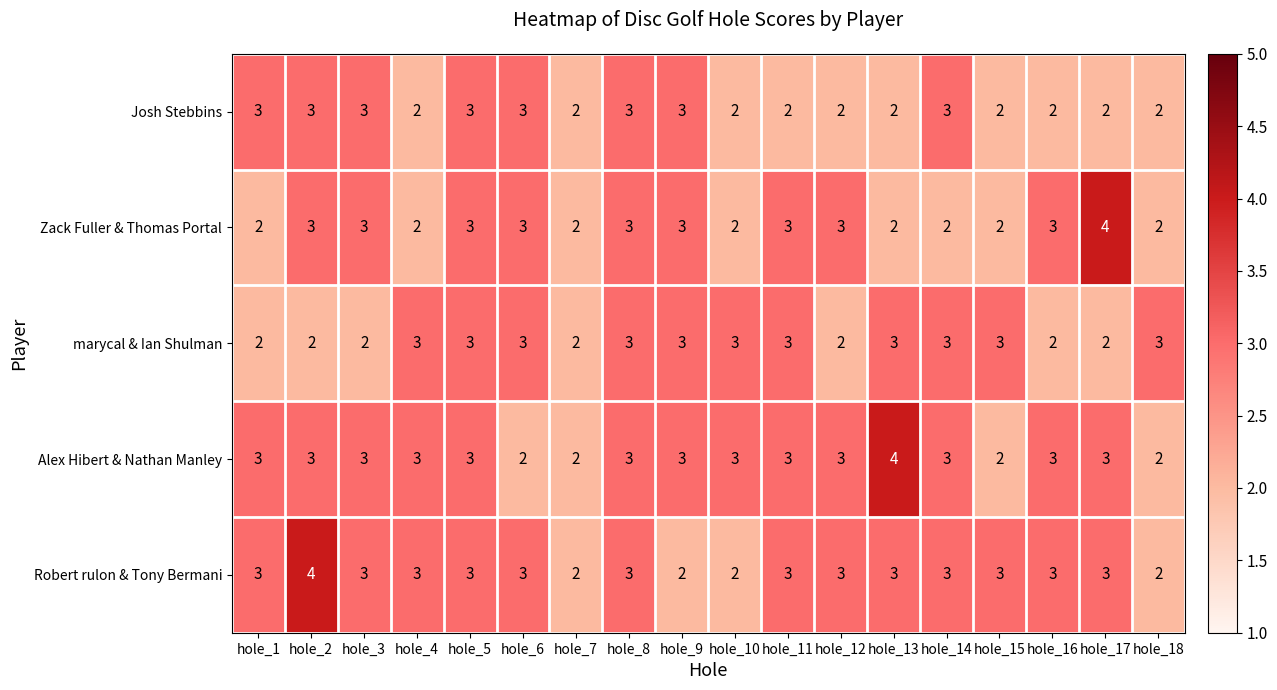

What is the total value across all series at hole_7?

10